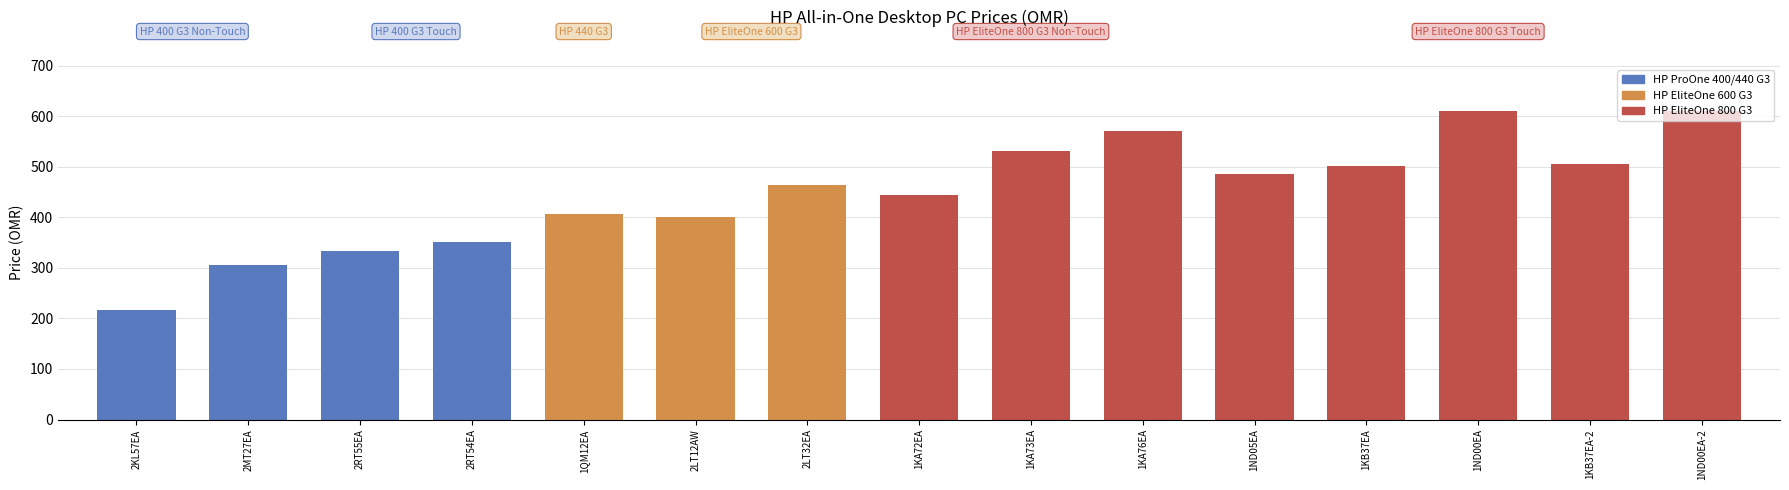

What is the maximum value shown in the chart?

610